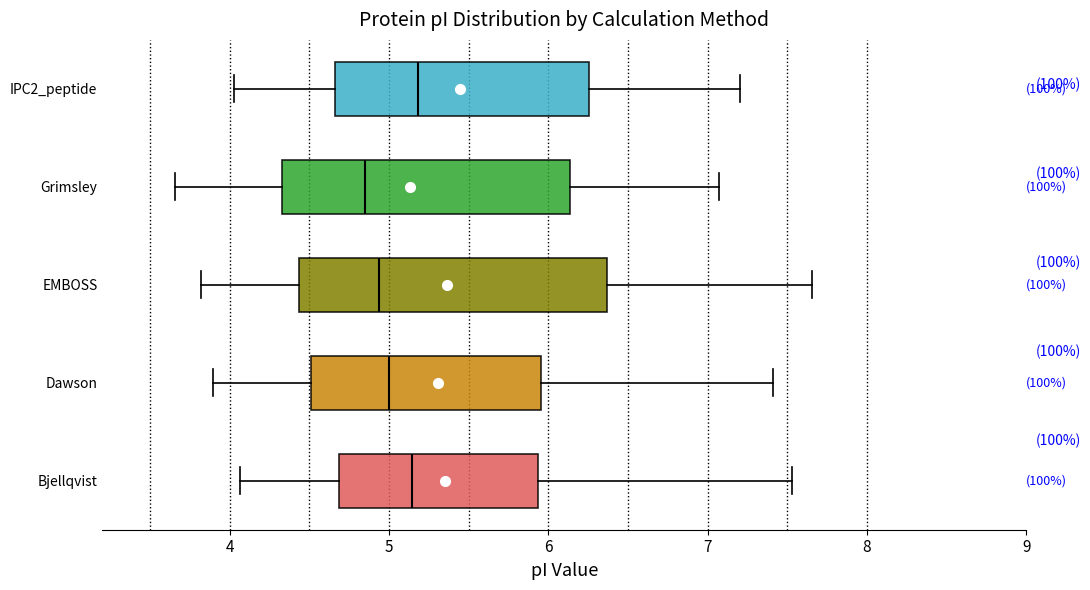

Where does the median line of the box for IPC2_peptide sit on the x-axis? The values are not printed on the chart, so give them approximately, as read against the axis.

5.2